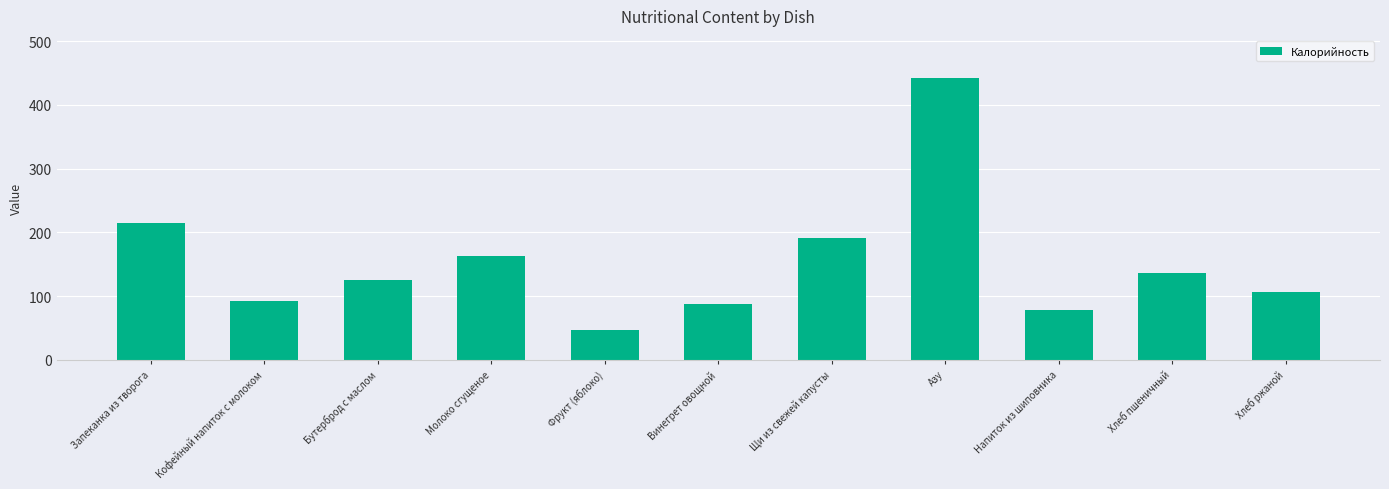

Are the bars grouped side by side (vs. stacked)?

No